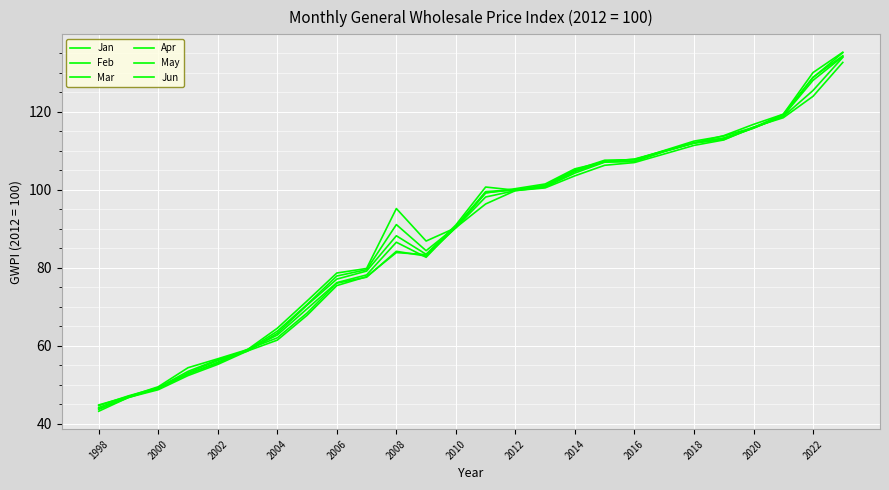

Is this an area chart (filled region under the line)?

No